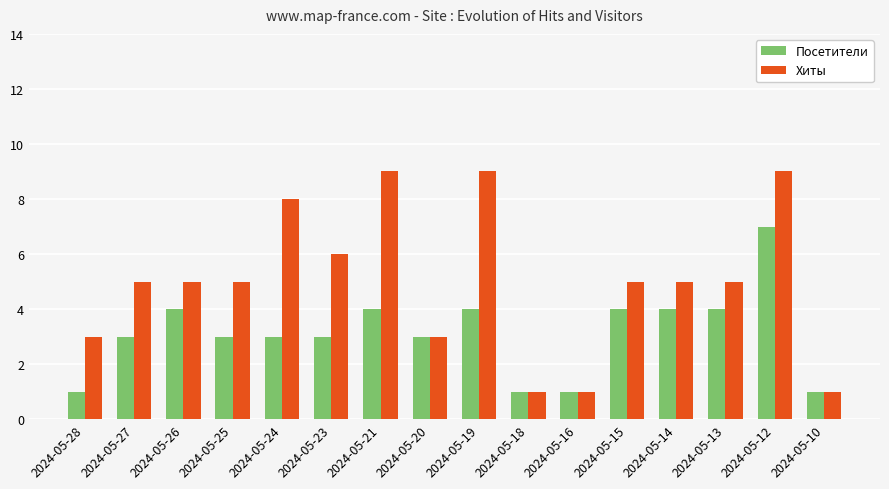

What is the average value of the Хиты series?

5